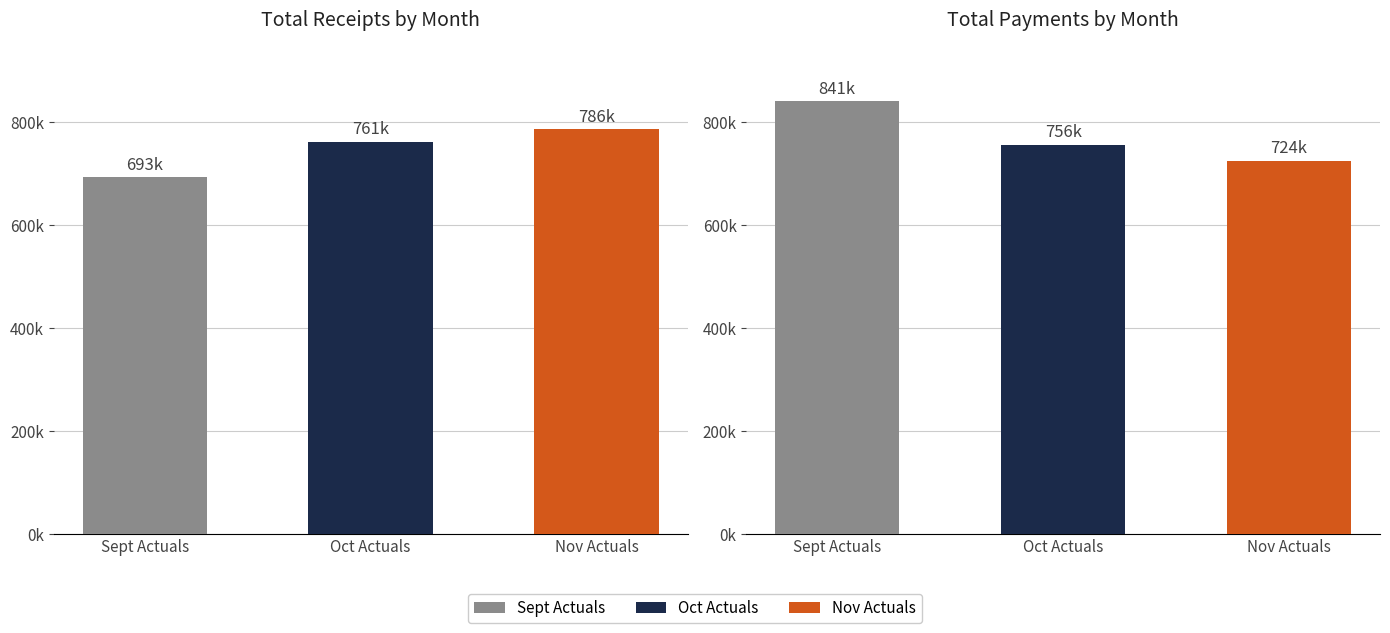

Reading left to right, what are all the values shown in this chart?

Sept Actuals: 0=693005	1=840574
Oct Actuals: 0=761141	1=755599
Nov Actuals: 0=786321	1=724232